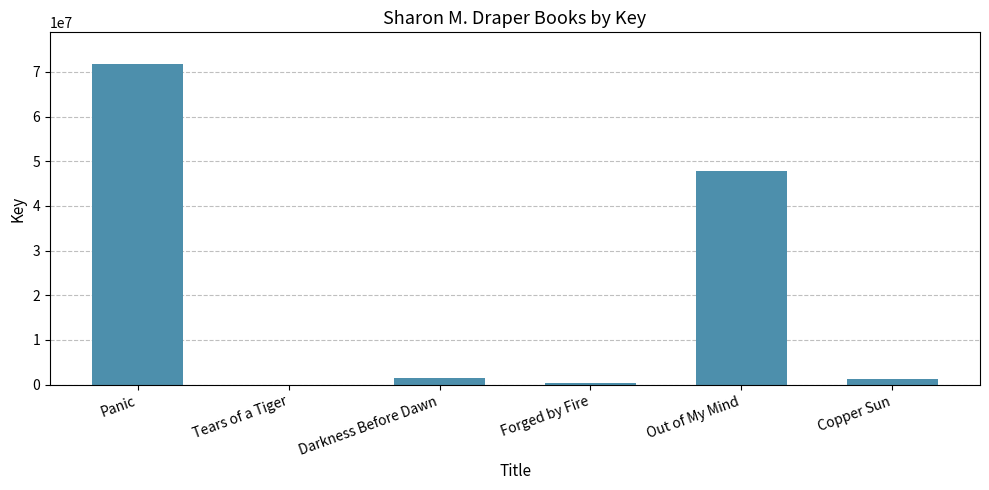

Which category has the highest value across all series?

Panic